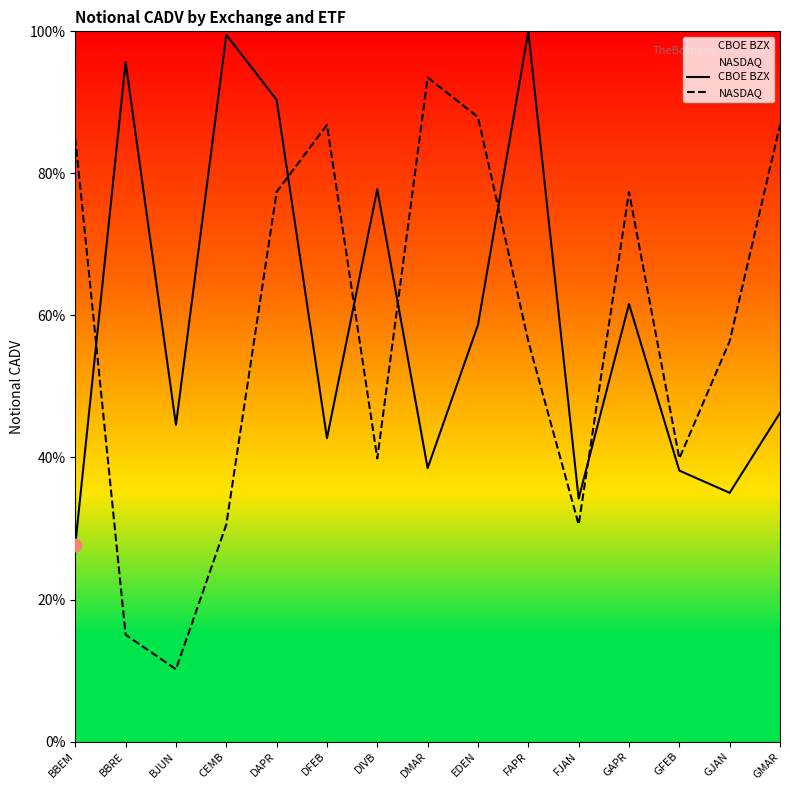

At how many categories does at least one series exceed 94?

3